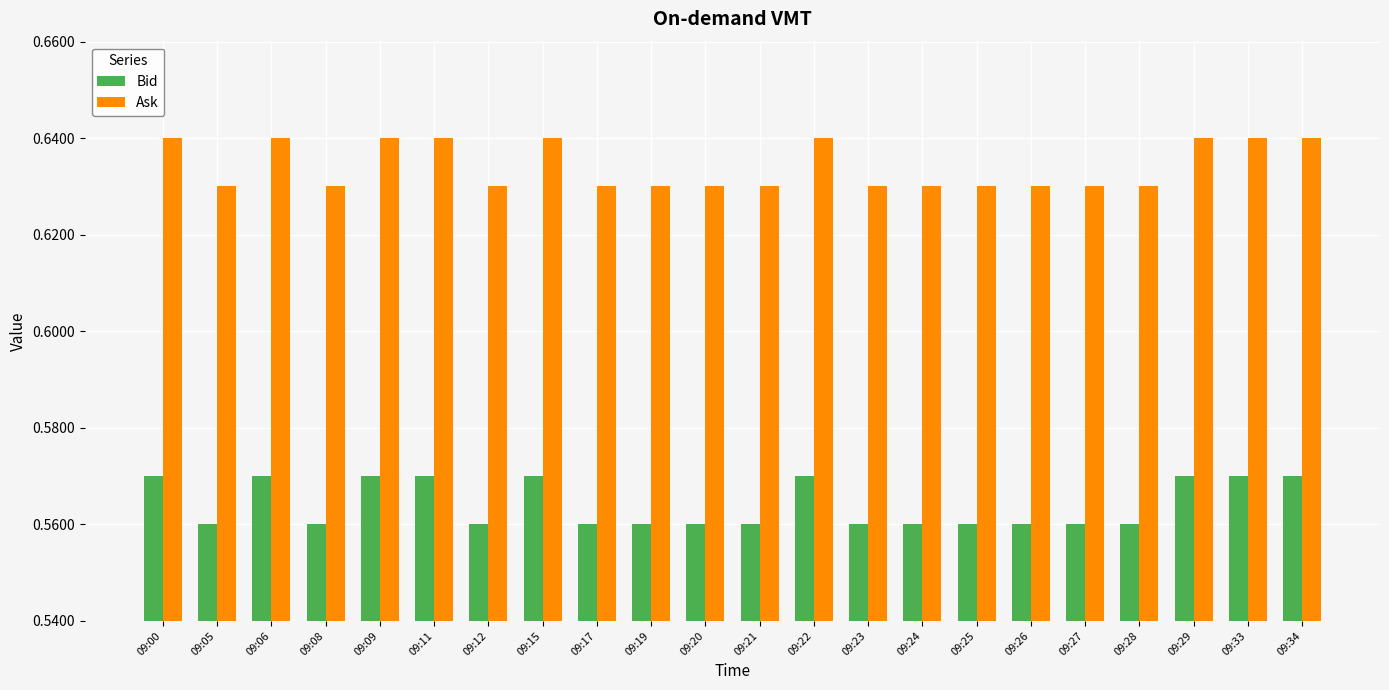

What is the sum of the Bid values at 09:34 and 09:20?

1.1